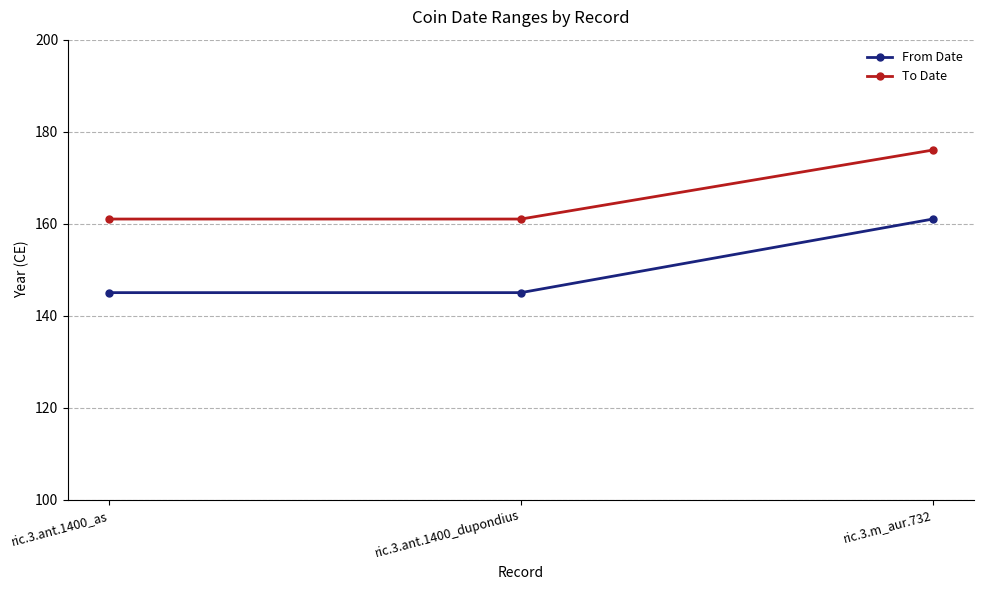

What is the minimum value shown in the chart?

145